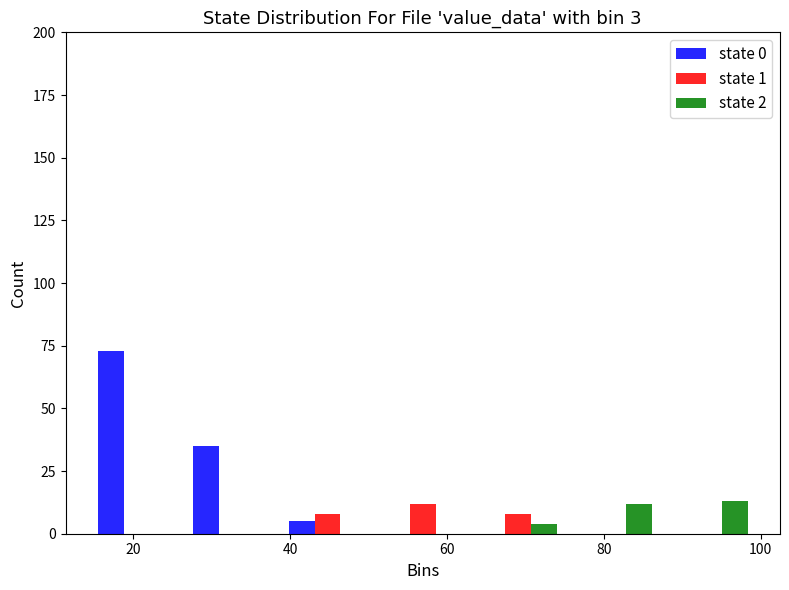

Reading left to right, transcribe this chart: for each range on the x-axis, give the height of each series' bar. Neither the bar edges nor the heights are printed on the chart, so give them approximately, as read against the axes.

14 to 26: state 0=75	state 1=0	state 2=0
26 to 38: state 0=35	state 1=0	state 2=0
38 to 50: state 0=5	state 1=10	state 2=0
50 to 62: state 0=0	state 1=10	state 2=0
62 to 76: state 0=0	state 1=10	state 2=under 5
76 to 88: state 0=0	state 1=0	state 2=10
88 to 100: state 0=0	state 1=0	state 2=15